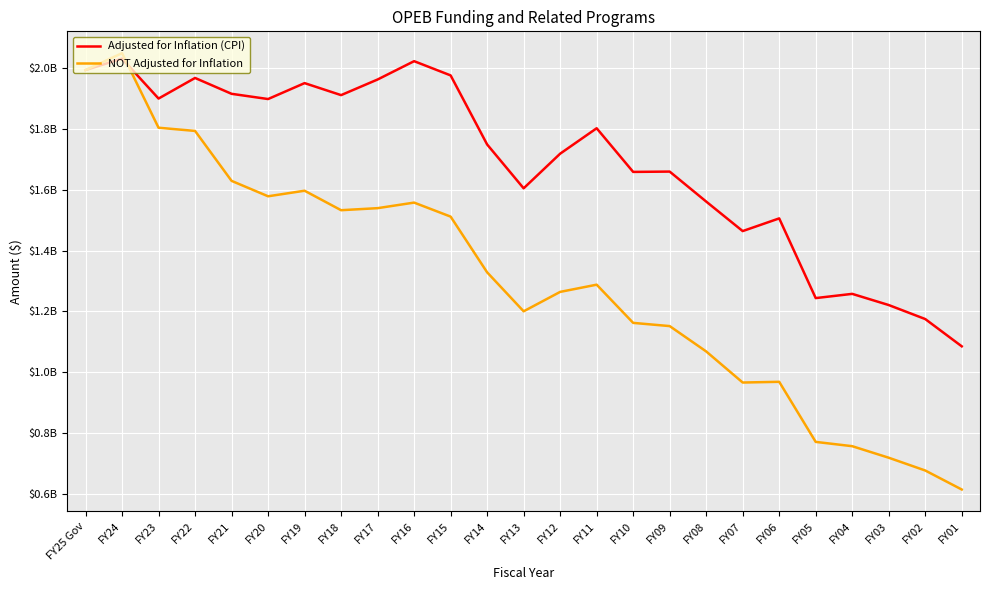

Which has a higher value, FY25 Gov or FY21?

FY25 Gov